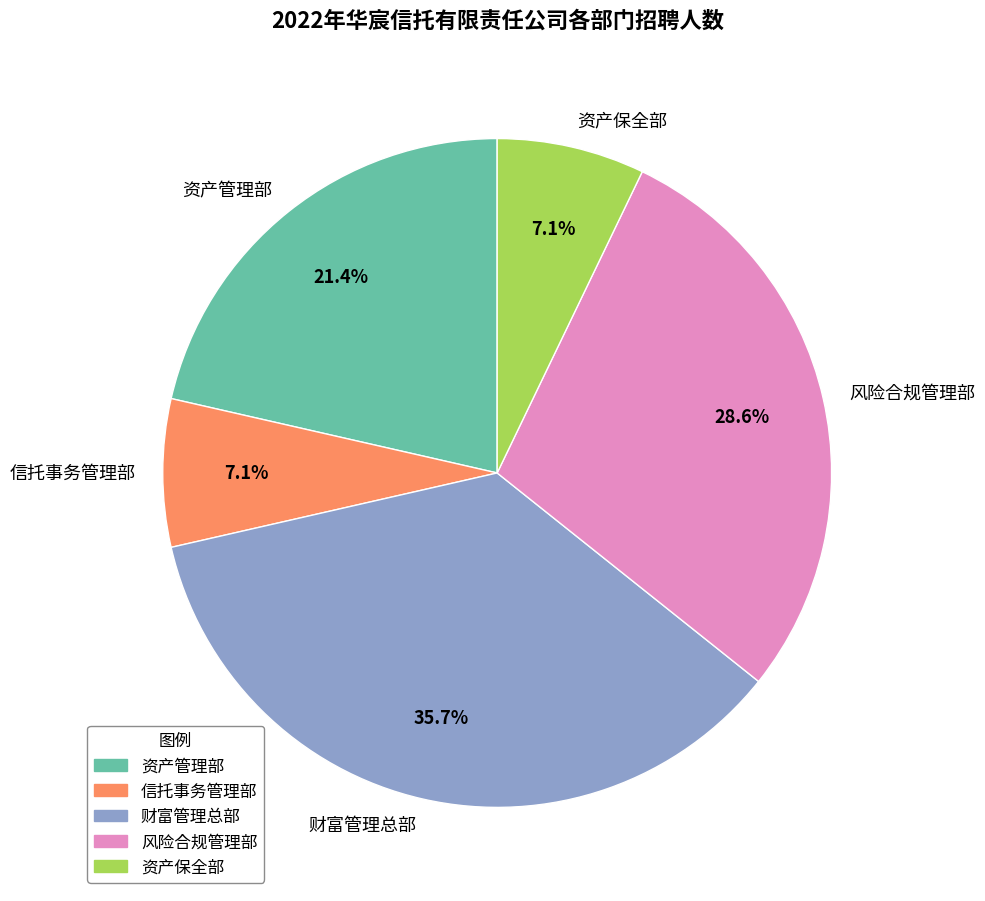

How many slices are in this pie chart?

5